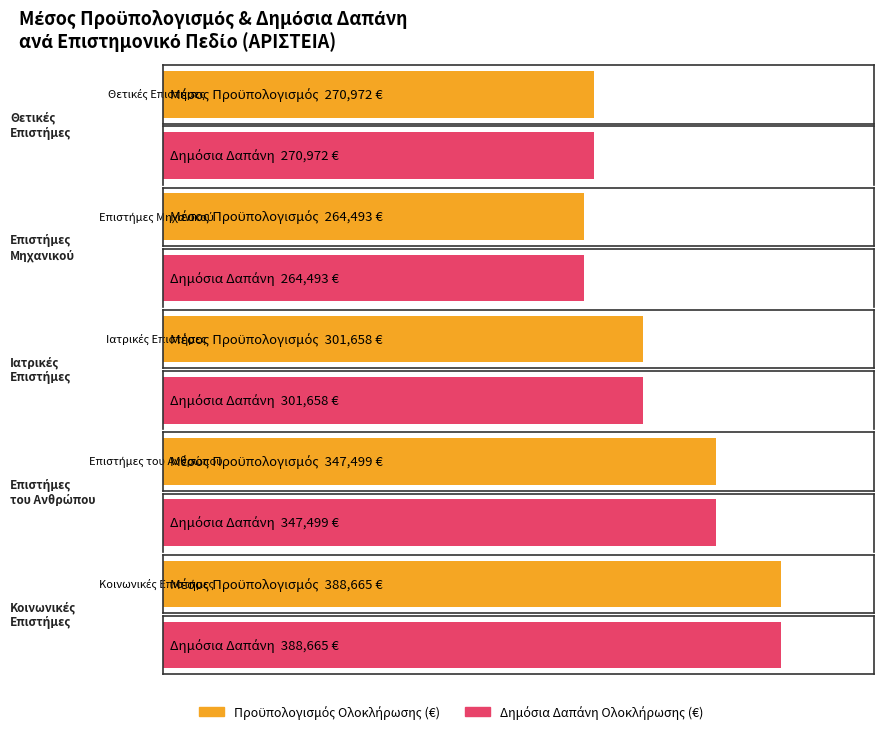

Which series has the largest range (max minus min)?

Προϋπολογισμός Ολοκλήρωσης (€)